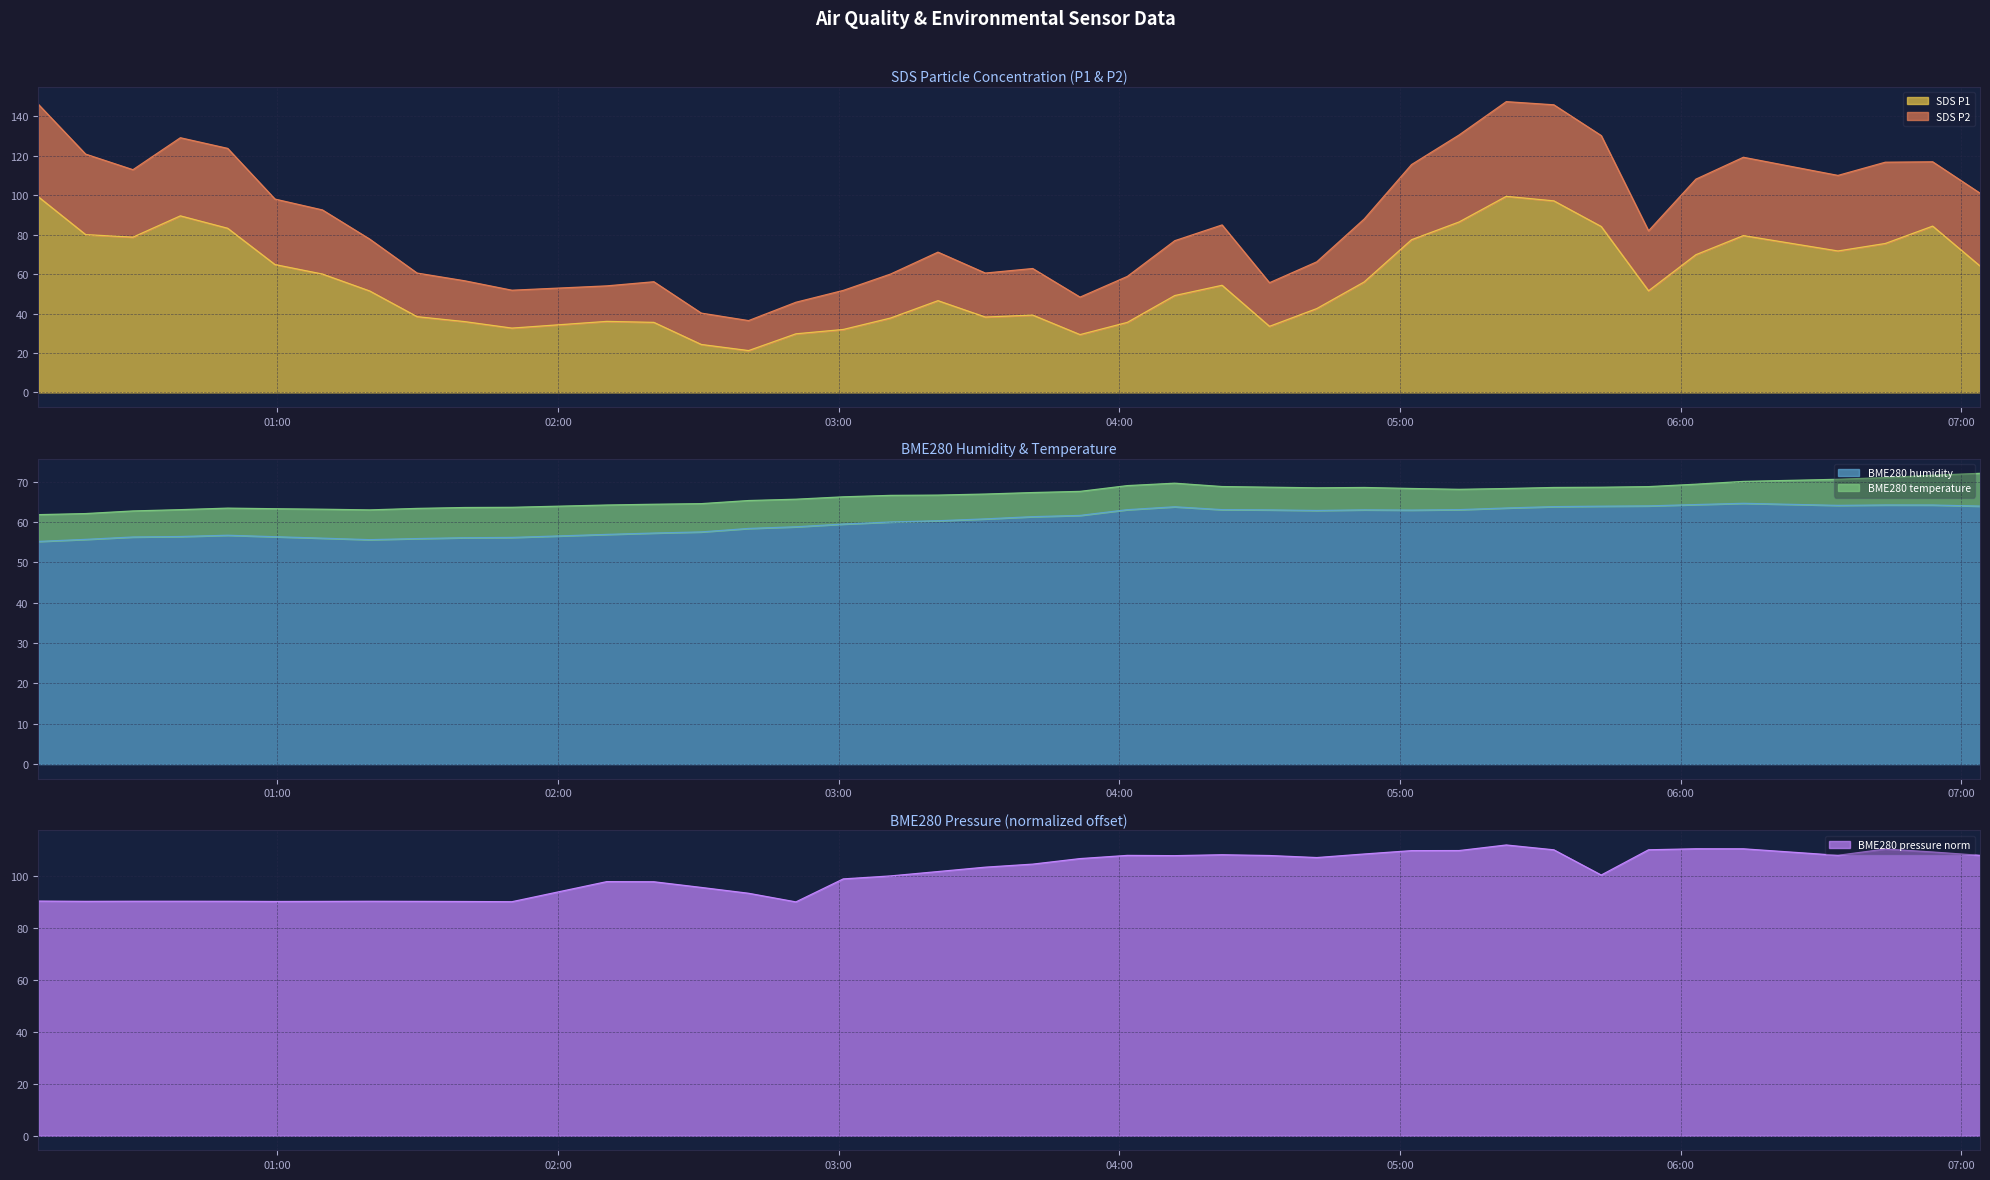

The value of SDS_P1 at 2022/03/16 05:12:37 is 21.9. True or false?

False